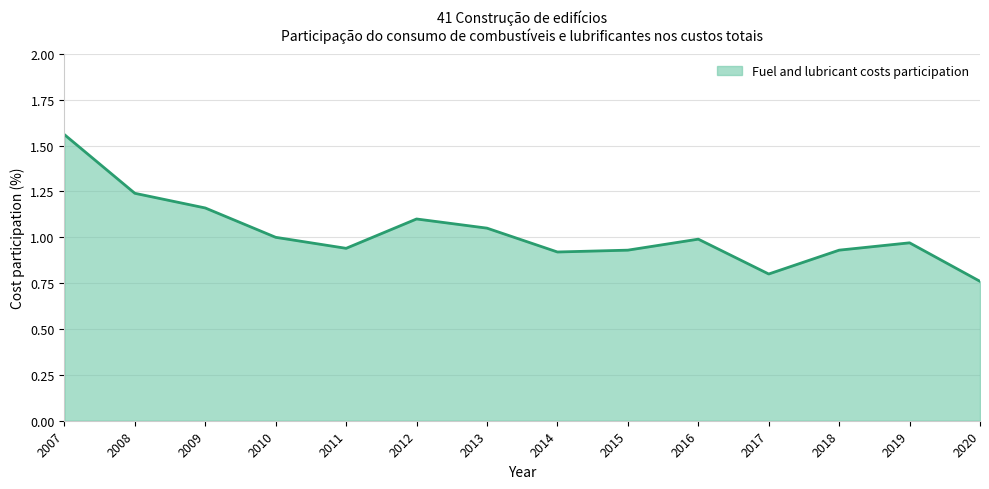

What is the change in value from 2017 to 2018?

+0.1